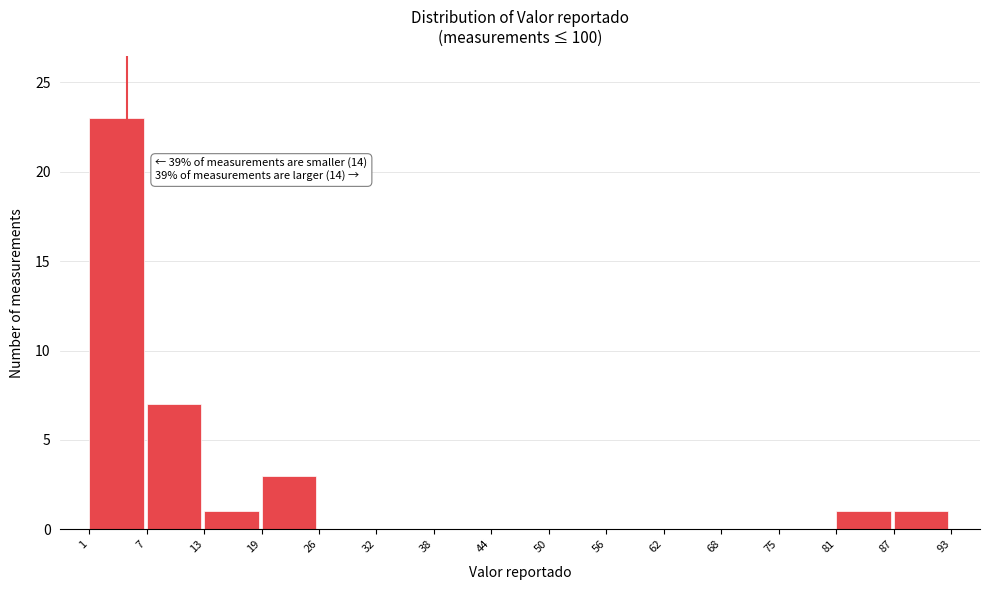

Which range on the x-axis has the tallest bar?

1 to 7